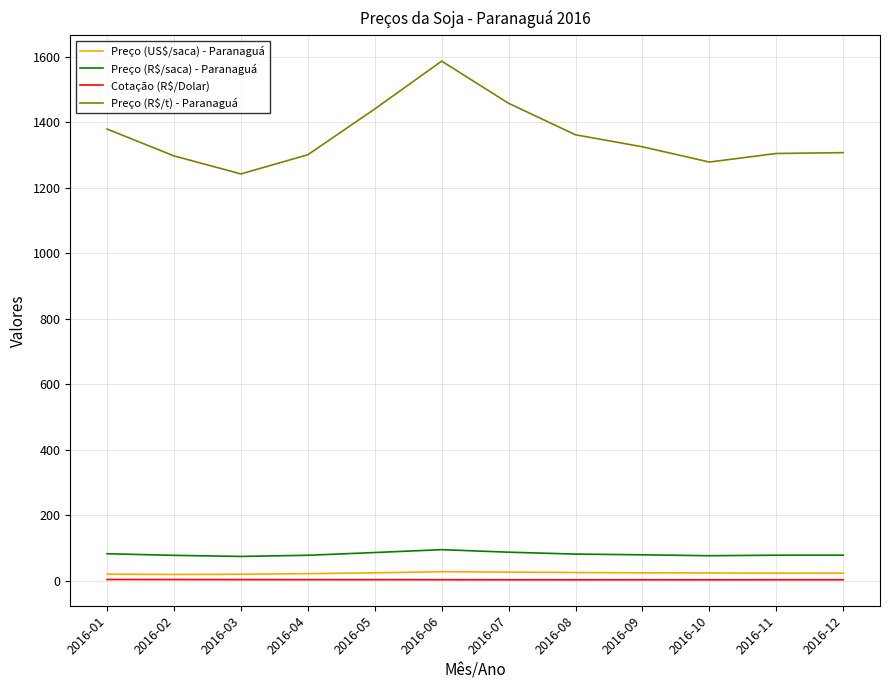

True or false: Preço (R$/t) - Paranaguá has a value of 1242.1 at 2016-03.

True